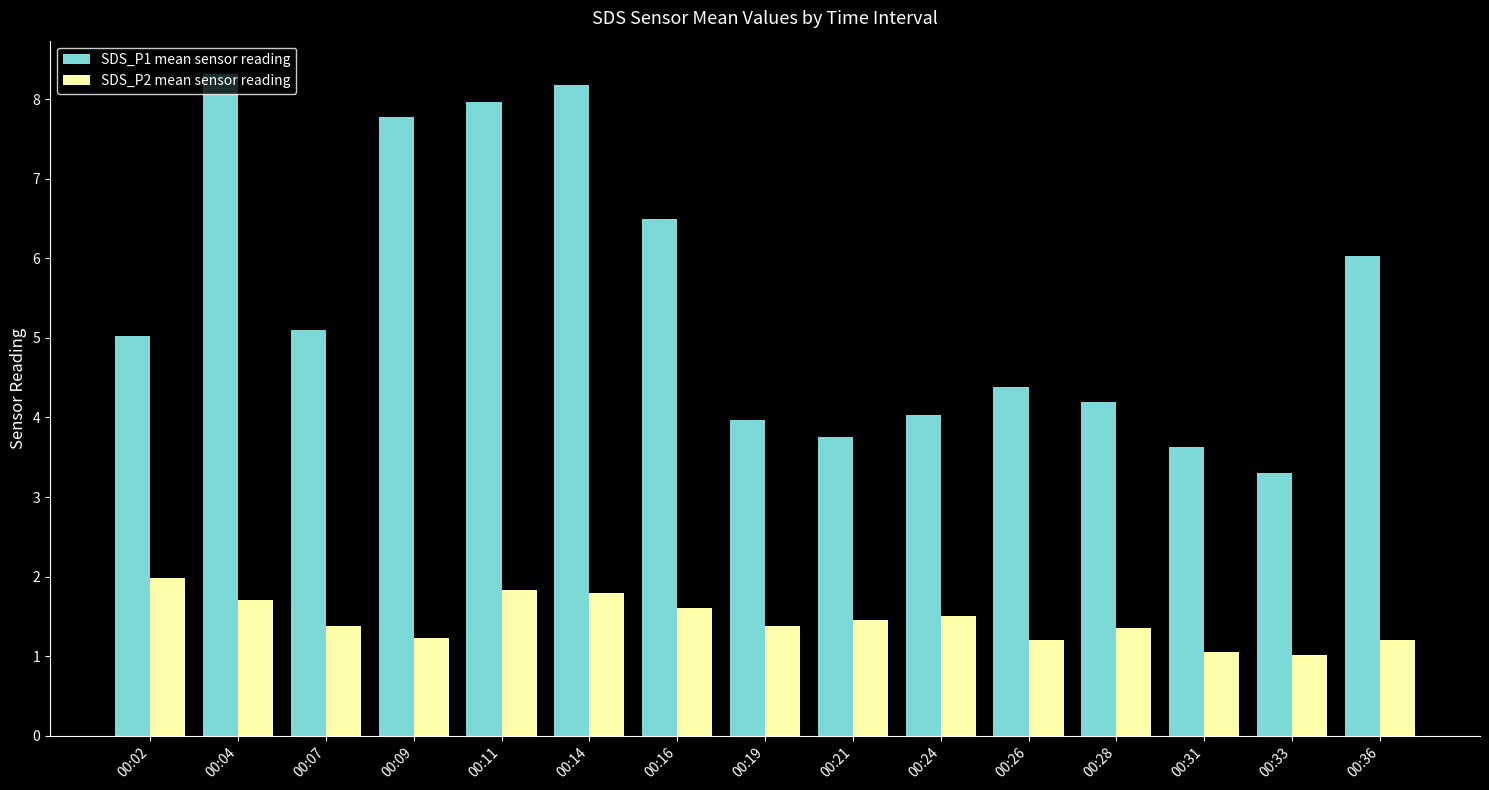

List the series in order of their peak value, highest first.

SDS_P1 mean sensor reading, SDS_P2 mean sensor reading